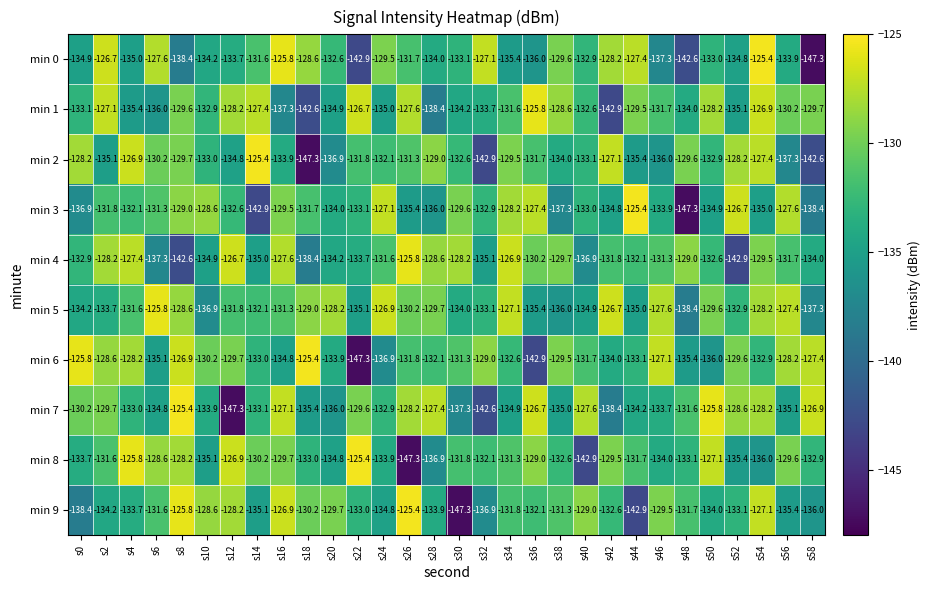

Read the min 1 value at s38.

-128.6